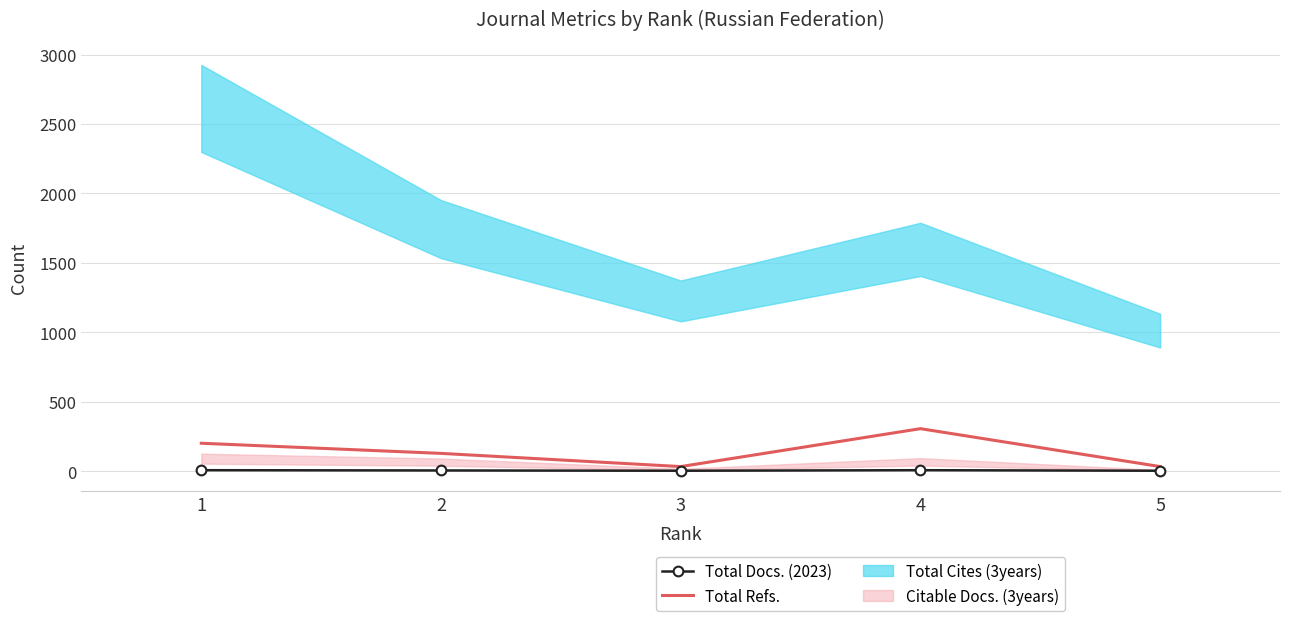

How many values in the Total Refs. series are below 128?

2